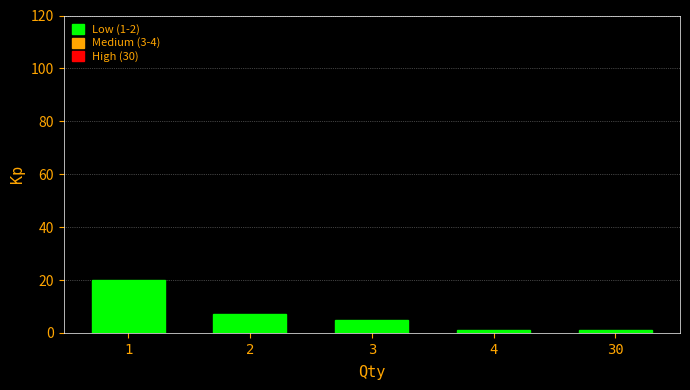

Reading left to right, extract all data points from this chart.

1=20	2=7	3=5	4=1	30=1